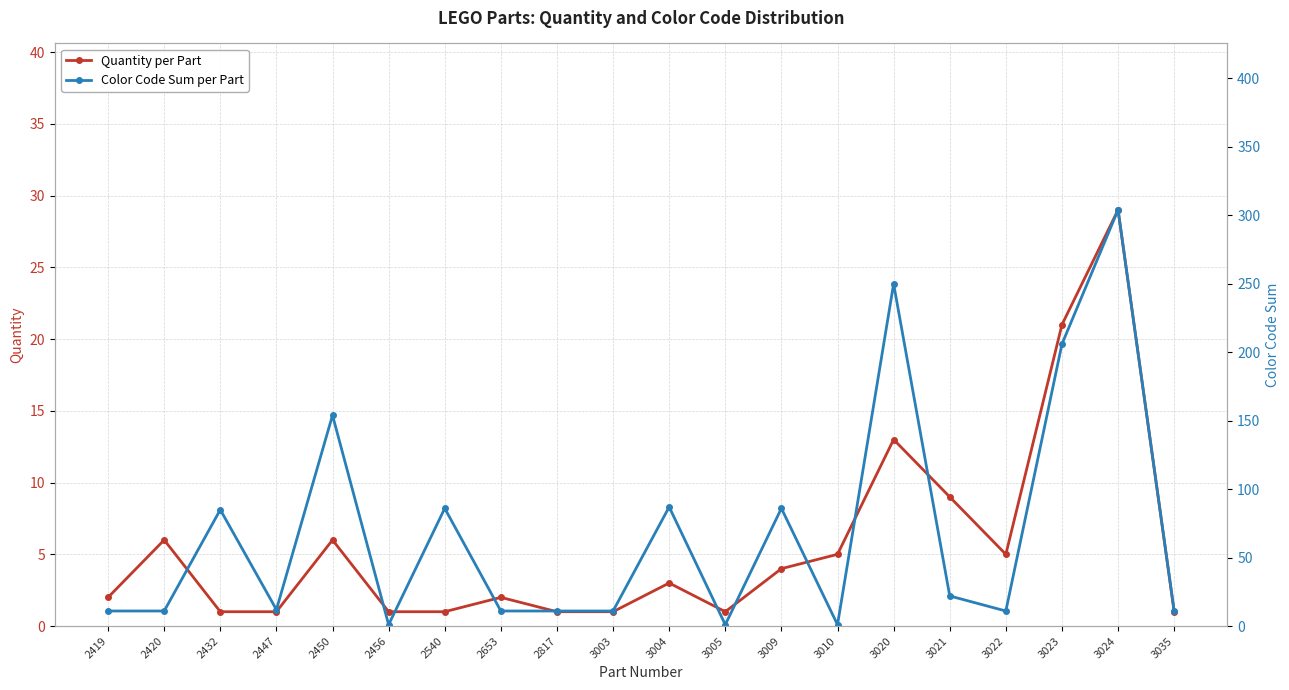

True or false: Color Code Sum per Part has a value of 11 at 2653.

True